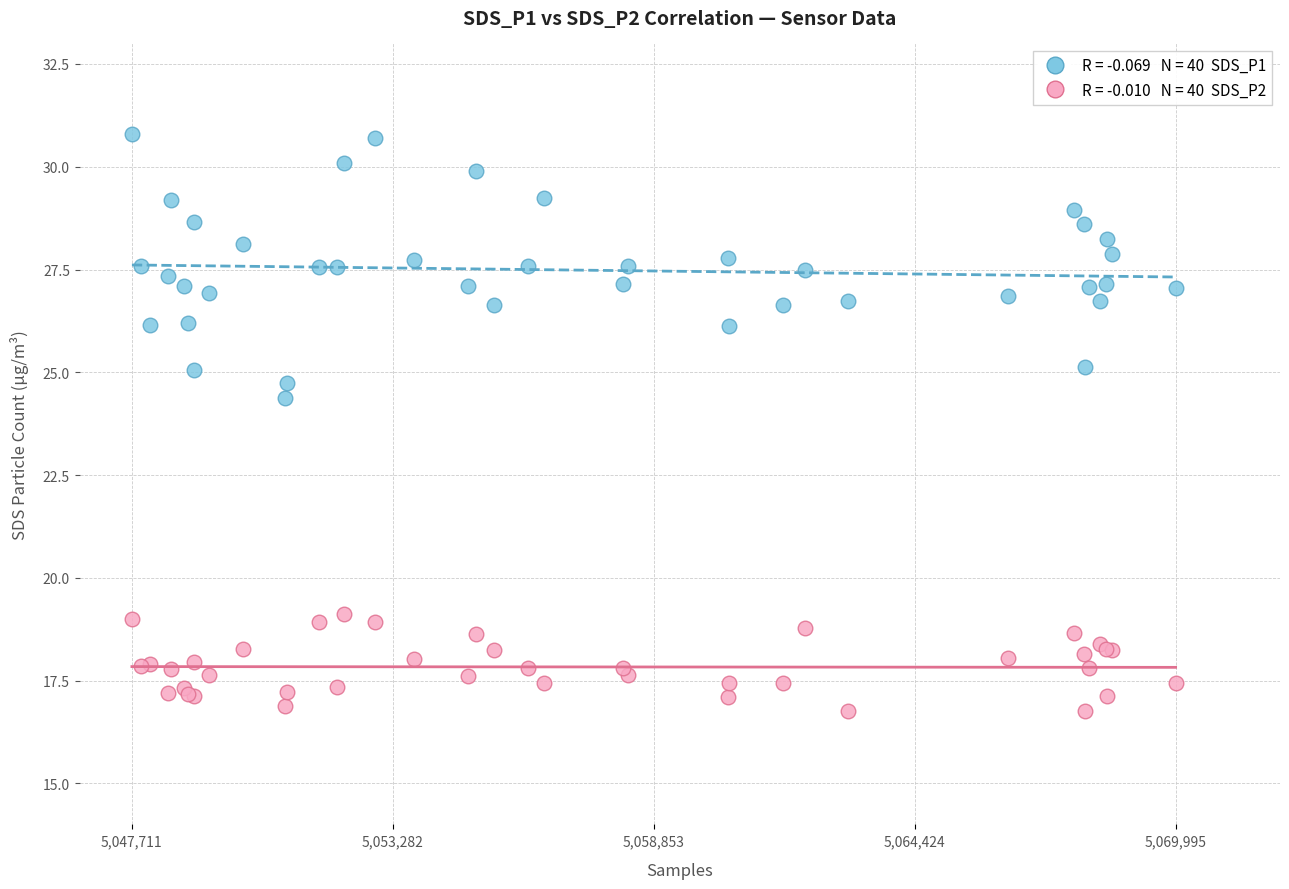

Across all series, what Y value is closest to 23?

24.4